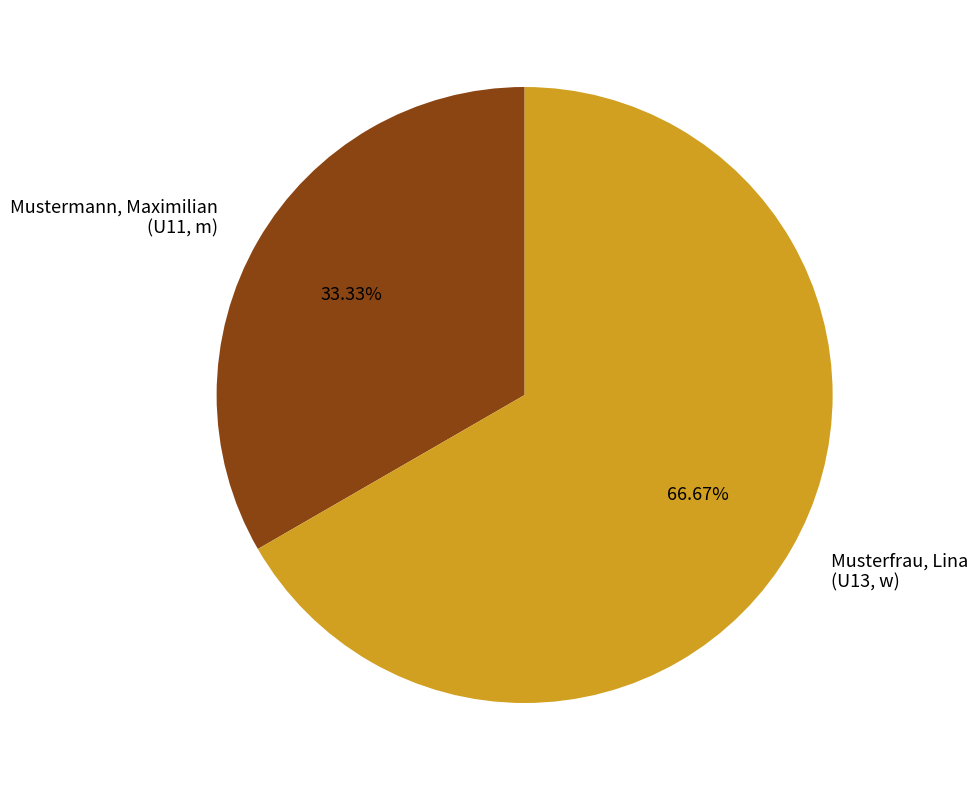

Rank the categories by value from lowest to highest.

Mustermann, Maximilian (U11, m), Musterfrau, Lina (U13, w)